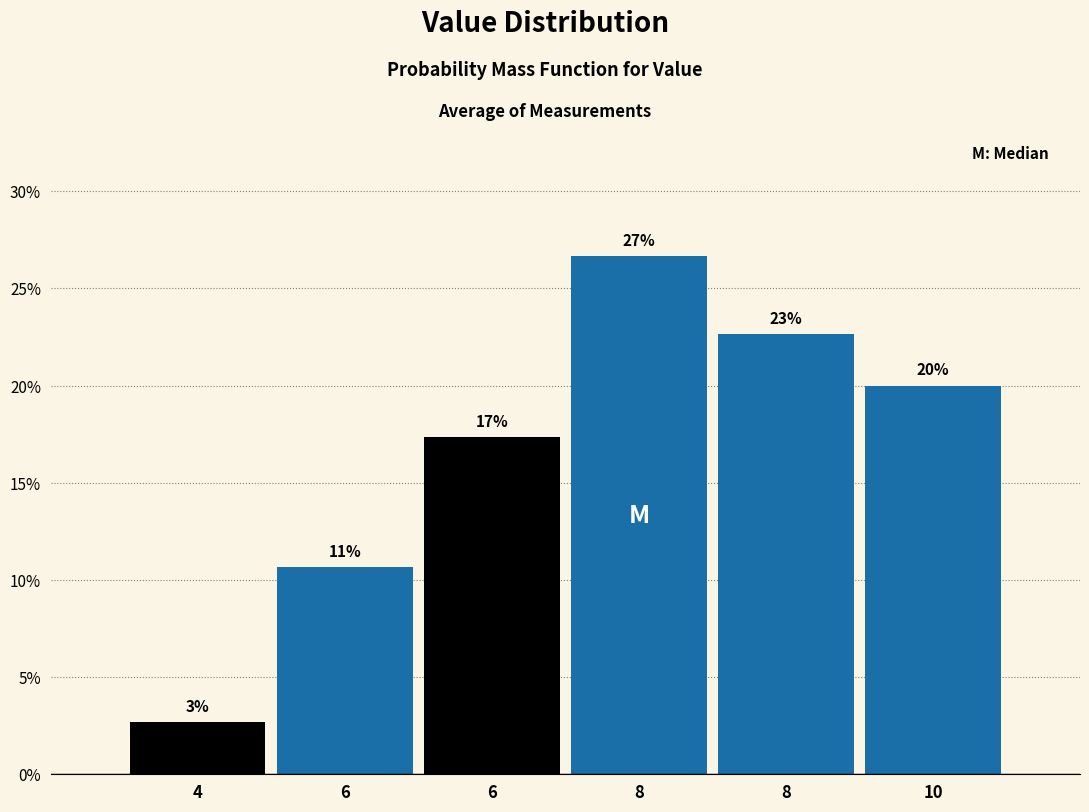

Are the bars horizontal?

No